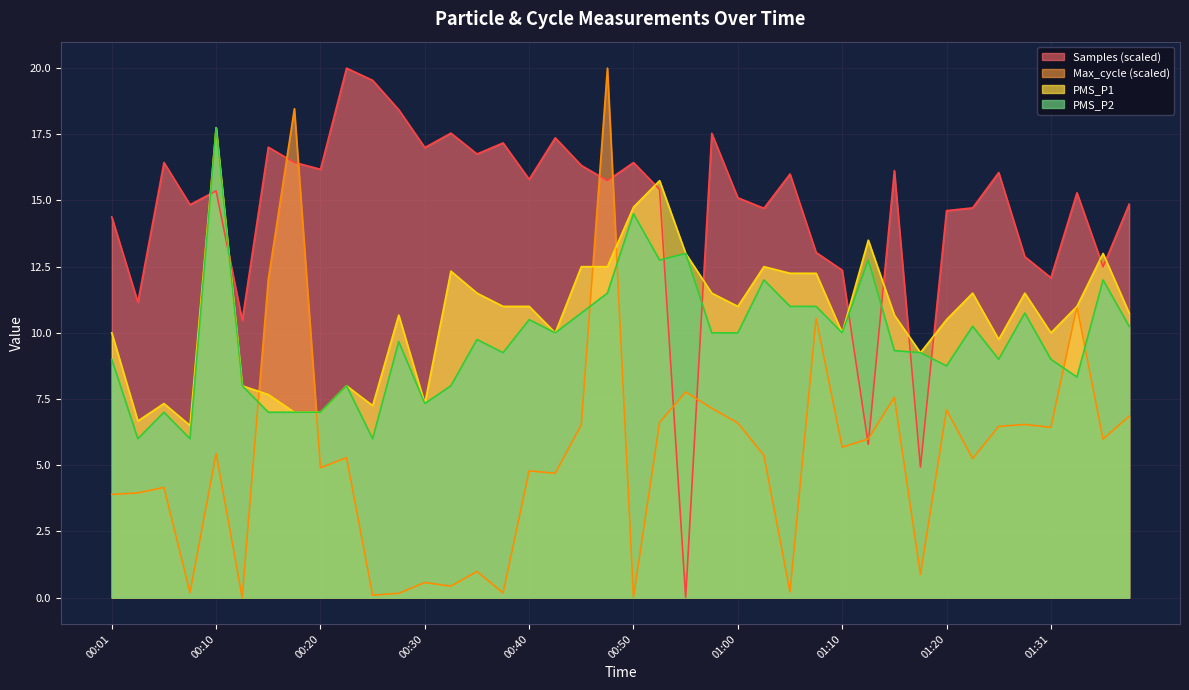

Which category has the highest value in the PMS_P1 series?

00:10